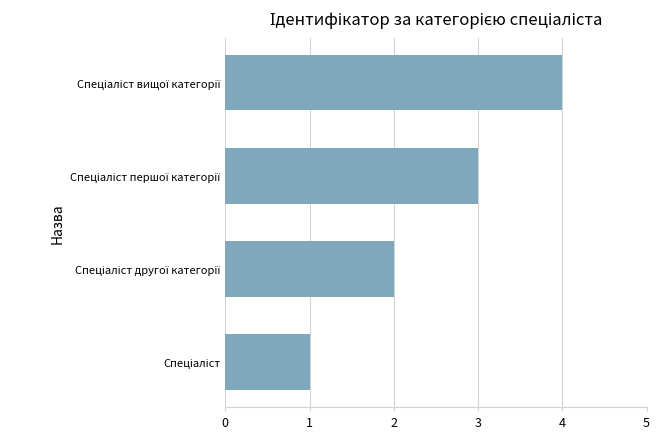

How many values are below 3?

2